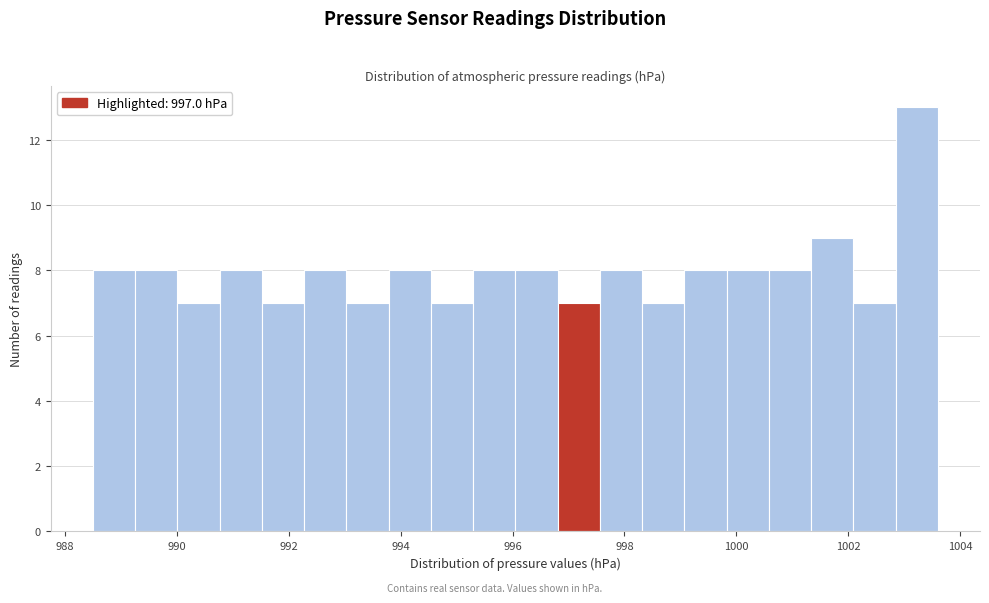

Around what value on the x-axis is the tallest bar? Give the approximate position of its centre, as read against the axis.

1003.2